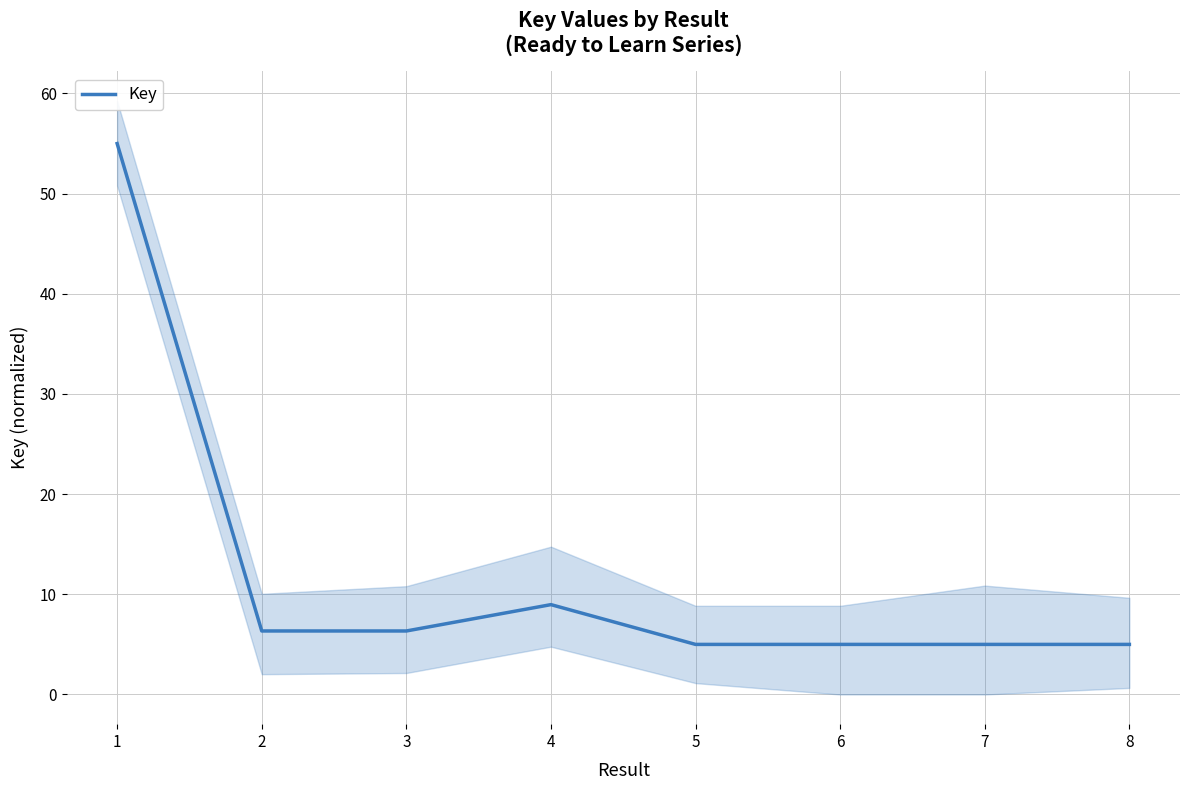

At which category does the chart reach its minimum across all series?

5